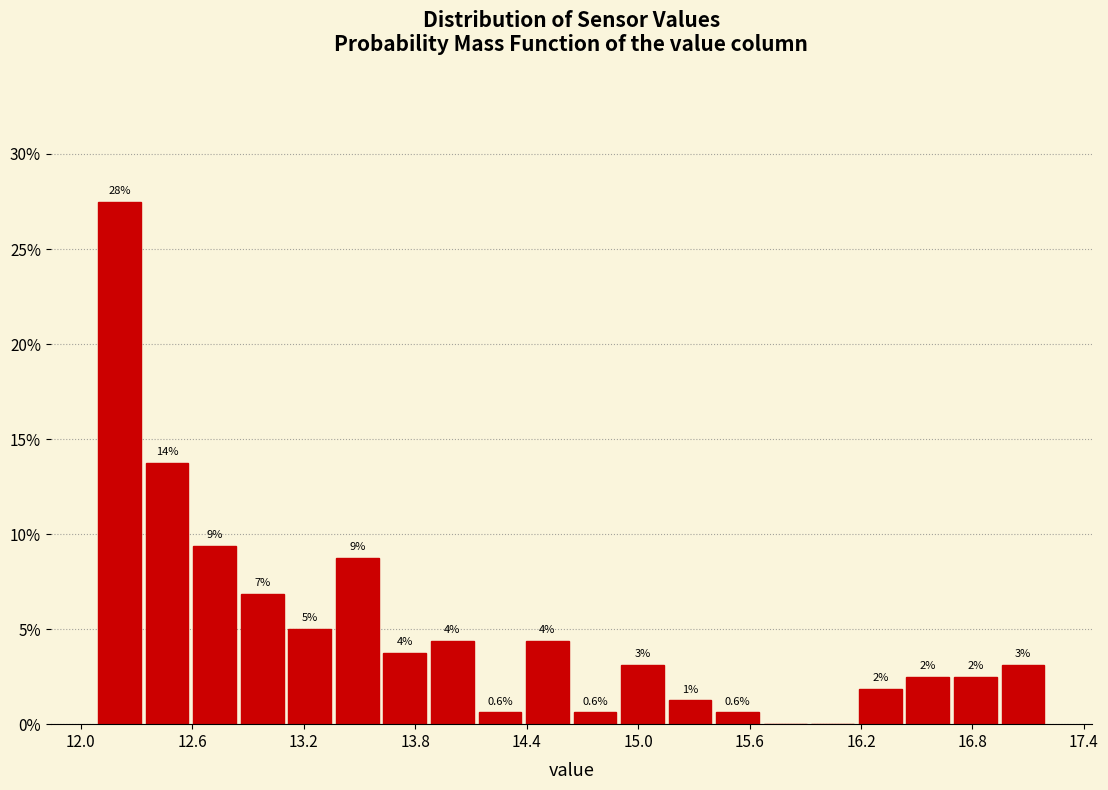

Read against the x-axis, roughly where is the centre of the tallest bar?

12.2